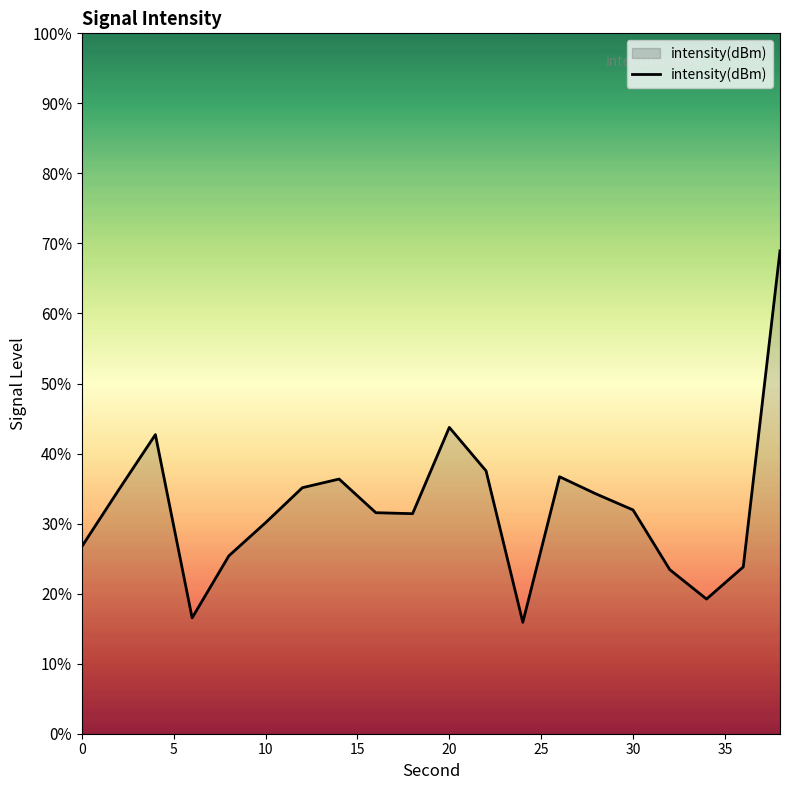

What is the smallest value displayed?

15.9